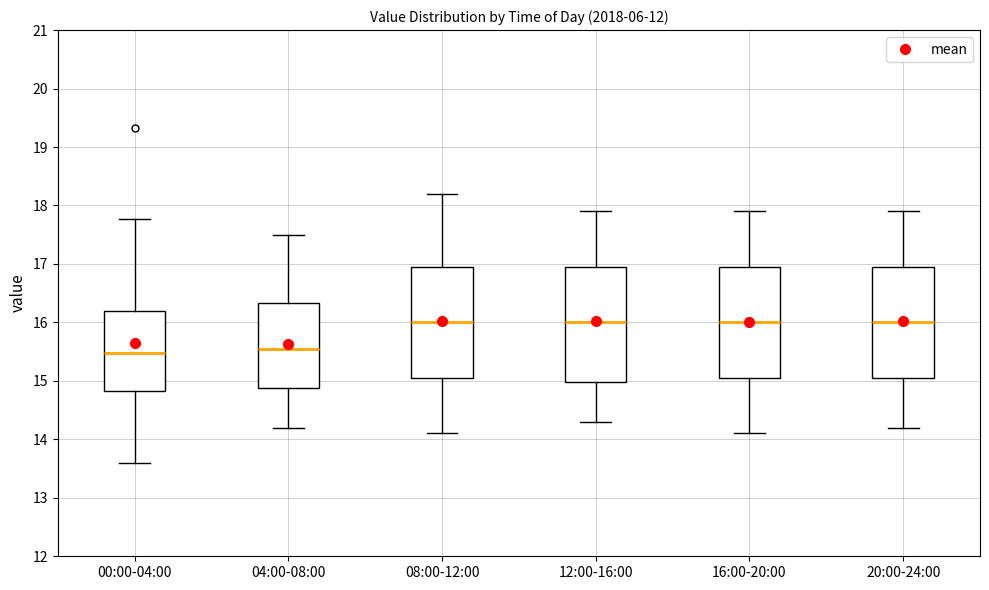

Reading left to right, read every box against the y-axis: the position of its median line, the range the box covers, and the ends of its whiskers. The values are not printed on the chart, so give them approximately, as read against the axis.

00:00-04:00: median 15.5, box 14.8 to 16.2, whiskers 13.6 to 17.8
04:00-08:00: median 15.6, box 14.9 to 16.3, whiskers 14.2 to 17.5
08:00-12:00: median 16.0, box 15.1 to 17.0, whiskers 14.1 to 18.2
12:00-16:00: median 16.0, box 15.0 to 17.0, whiskers 14.3 to 17.9
16:00-20:00: median 16.0, box 15.1 to 17.0, whiskers 14.1 to 17.9
20:00-24:00: median 16.0, box 15.1 to 17.0, whiskers 14.2 to 17.9